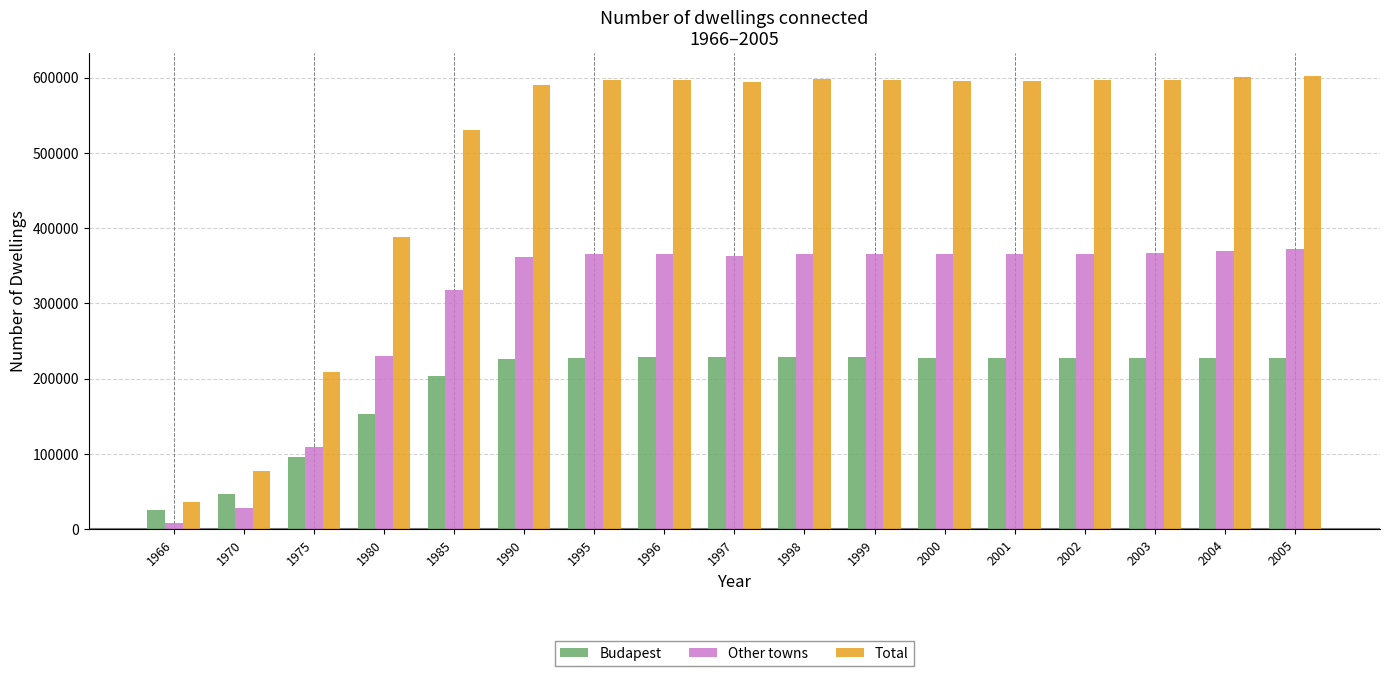

Is the value of Budapest at 1980 greater than the value of Other towns at 1997?

No